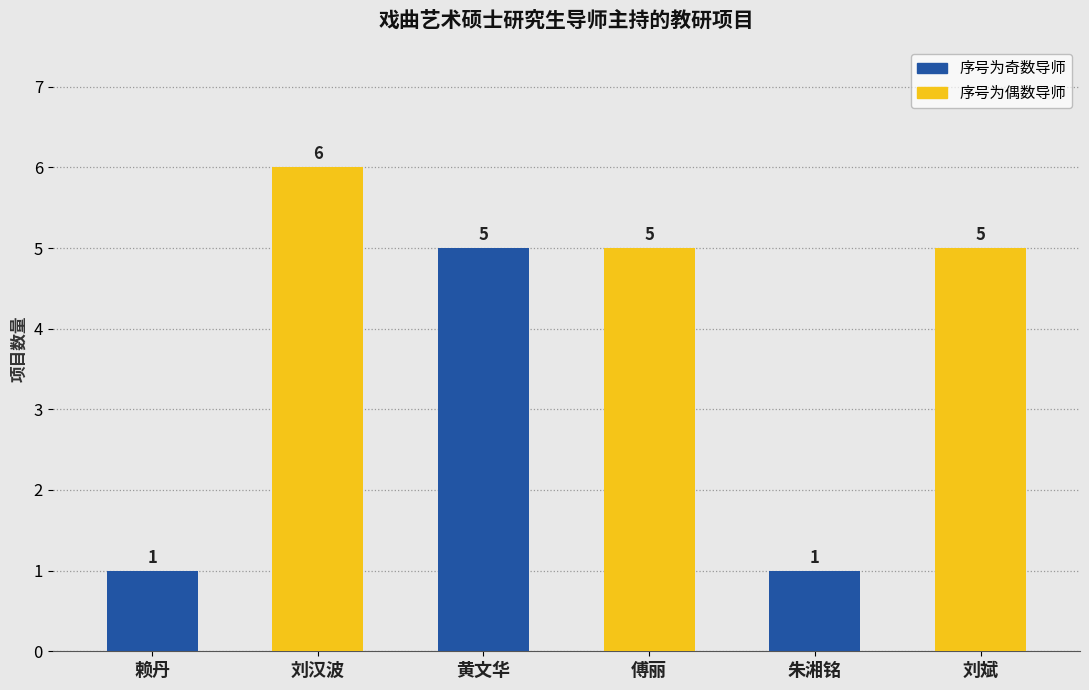

What is the label of the 4th bar from the right?

黄文华